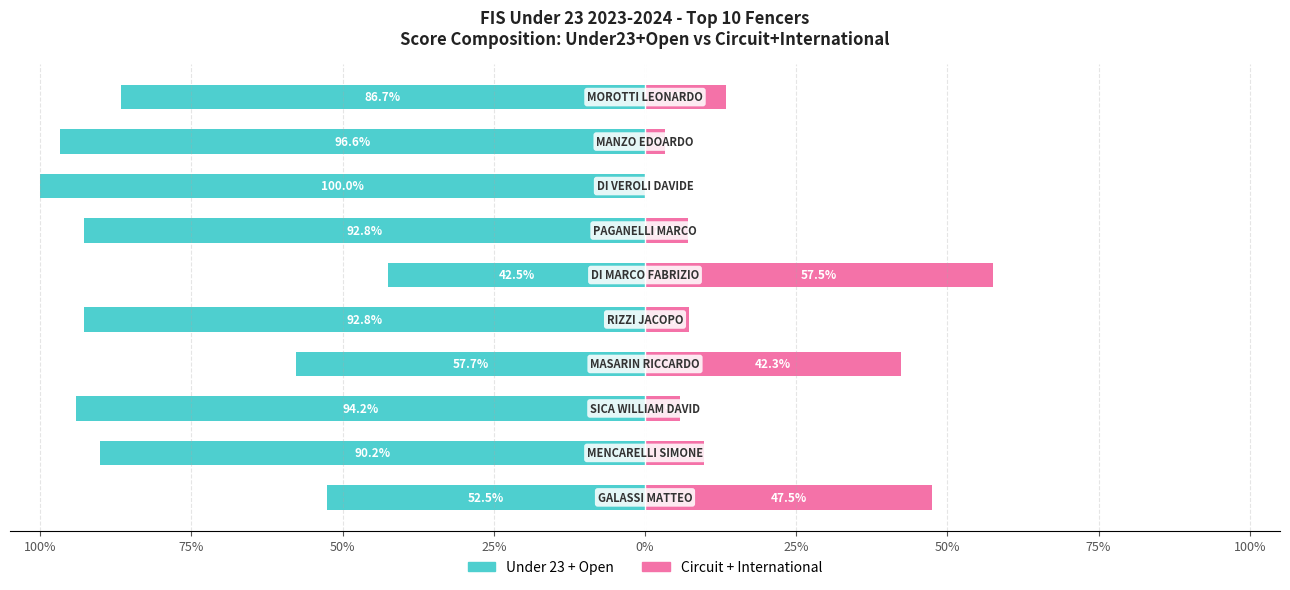

Rank the series at 25% from highest to lowest value.

Circuit + International, Under 23 + Open